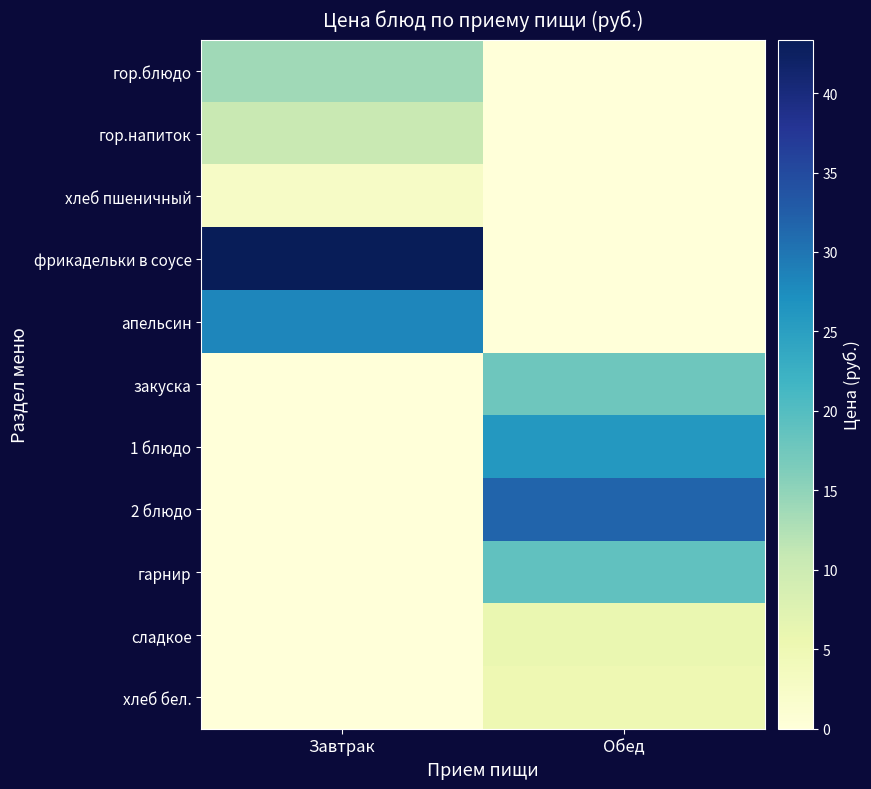

Count the number of data series in this chart.

11